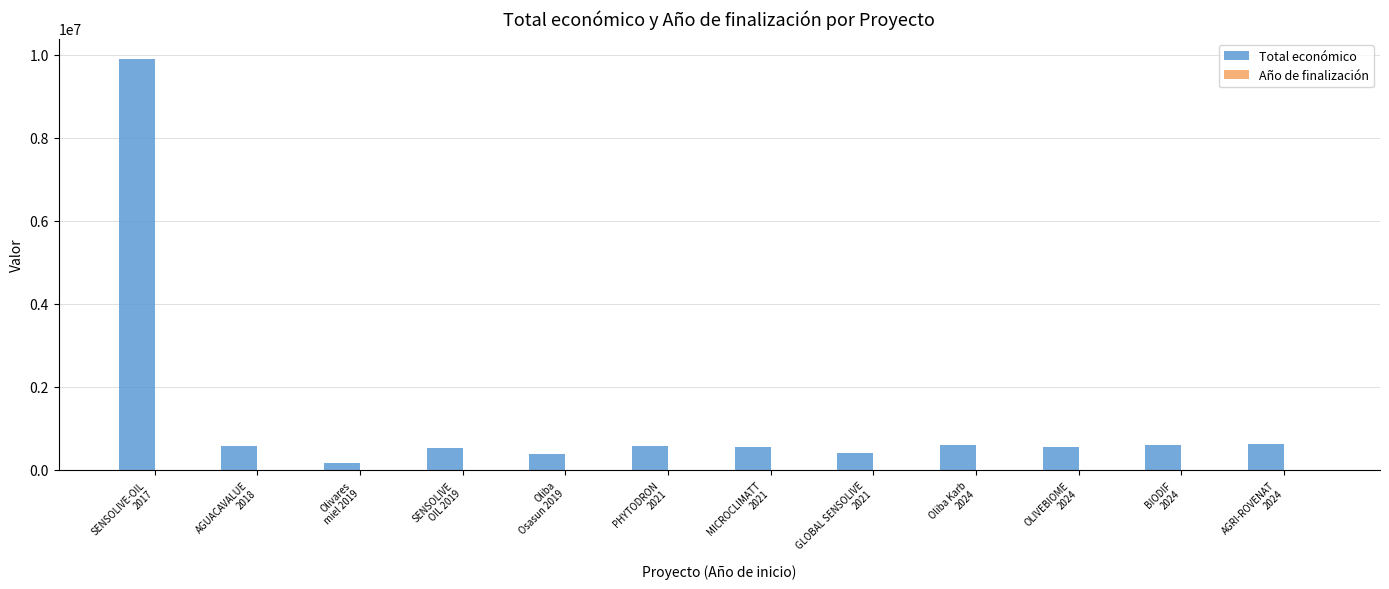

What is the sum of all Total económico values?

15419294